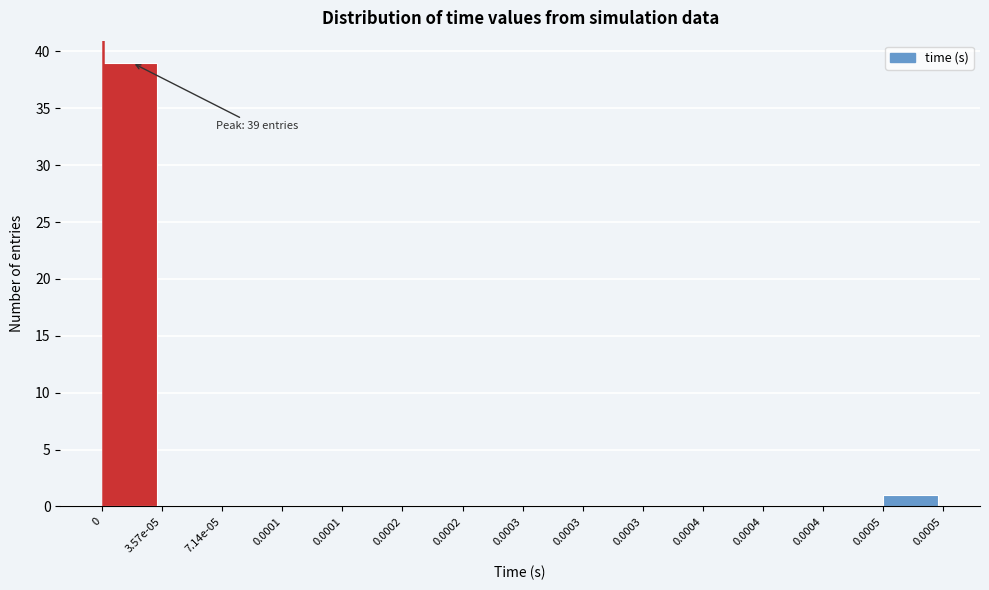

Are the bars horizontal?

No